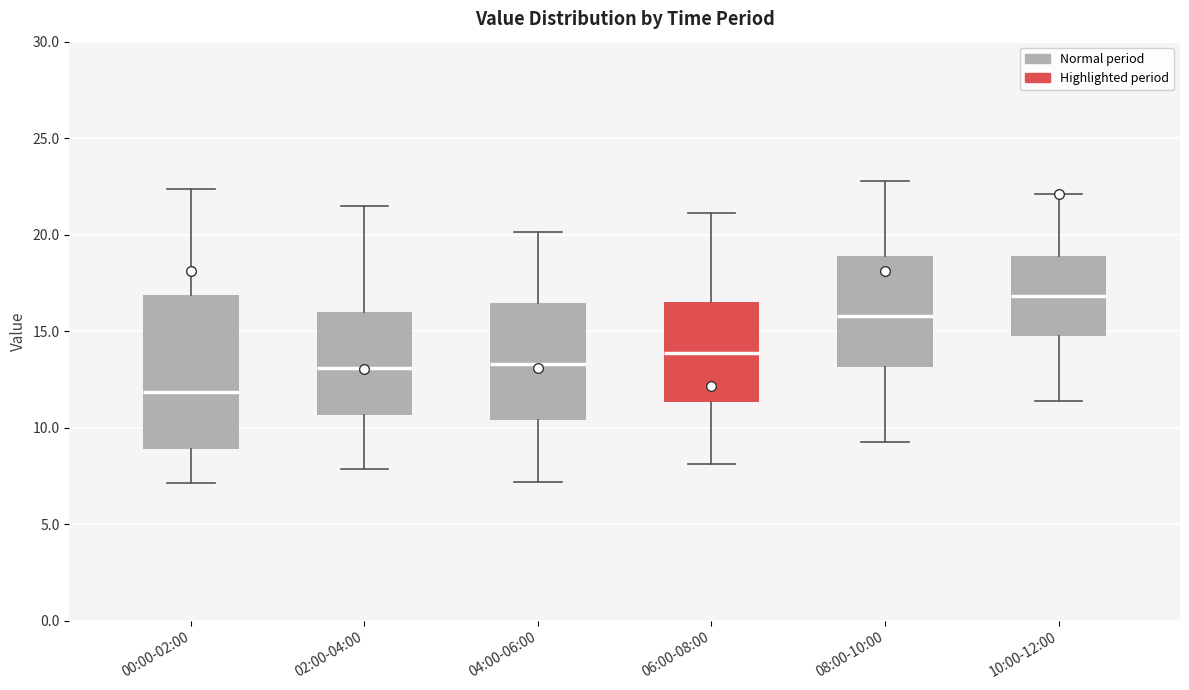

Where is the lower edge of the box for 00:00-02:00 on the y-axis? The values are not printed on the chart, so give them approximately, as read against the axis.

9.0